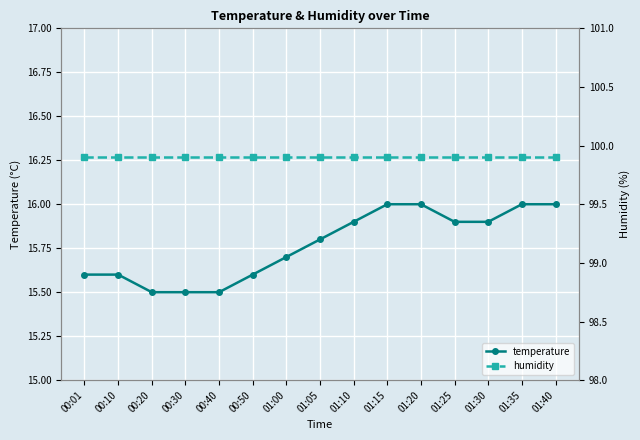

Reading right to left, transcribe all the data shown in this chart.

temperature: 16.0	16.0	15.9	15.9	16.0	16.0	15.9	15.8	15.7	15.6	15.5	15.5	15.5	15.6	15.6
humidity: 99.9	99.9	99.9	99.9	99.9	99.9	99.9	99.9	99.9	99.9	99.9	99.9	99.9	99.9	99.9